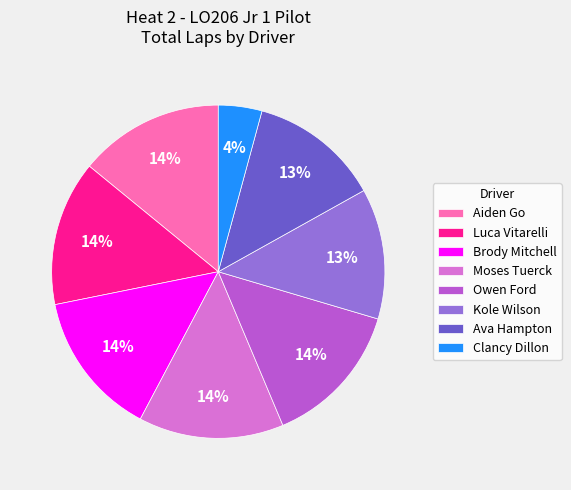

Which has a higher value, Clancy Dillon or Luca Vitarelli?

Luca Vitarelli